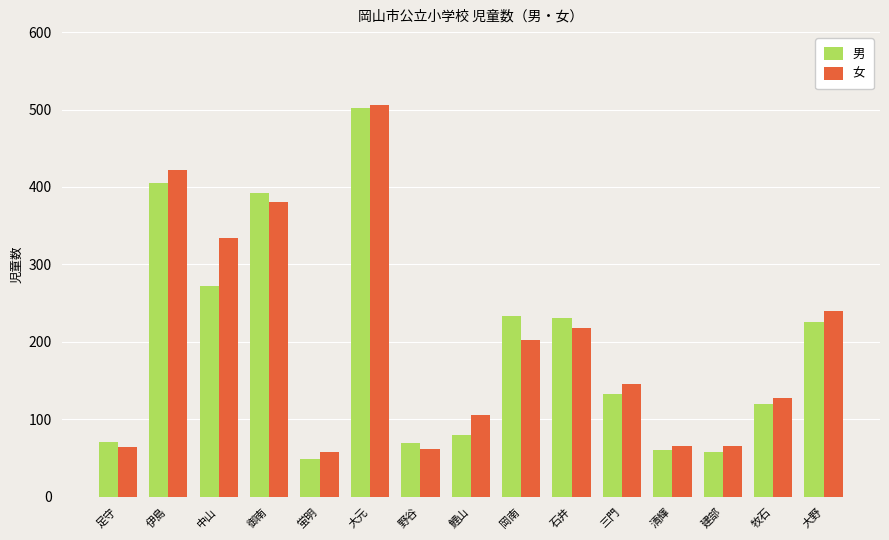

Between 大元 and 大野, which series saw the biggest shift?

男